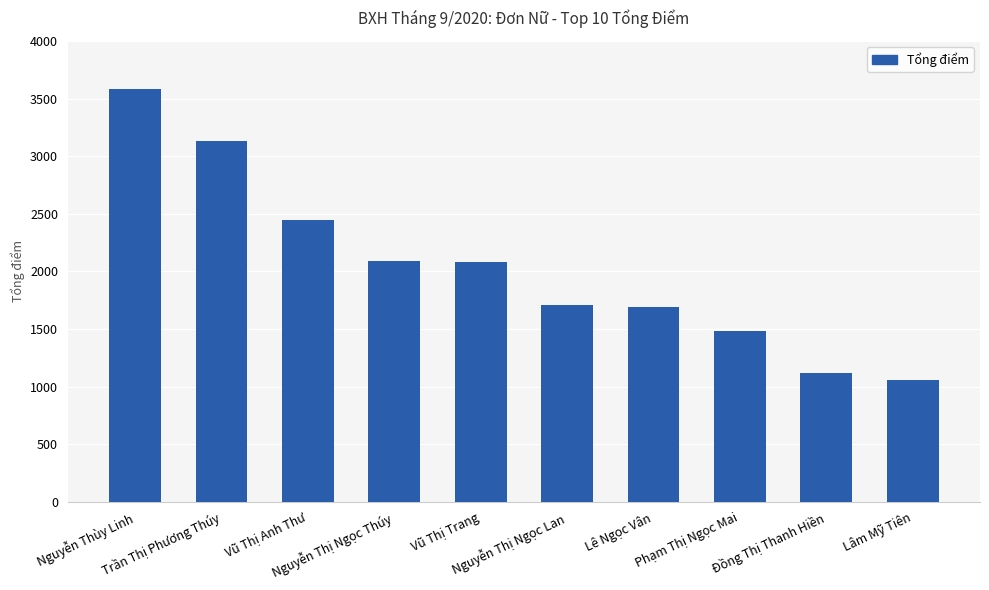

What is the ratio of the value at Vũ Thị Trang to the value at Trần Thị Phương Thúy?

0.7